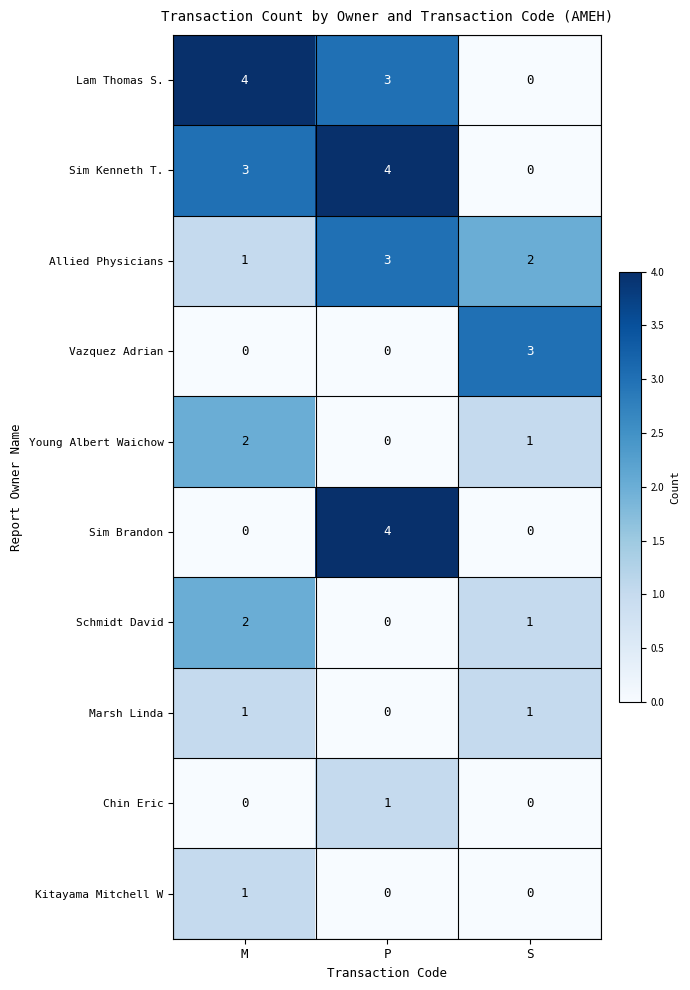

What is the difference between the highest and lowest values at S?

3